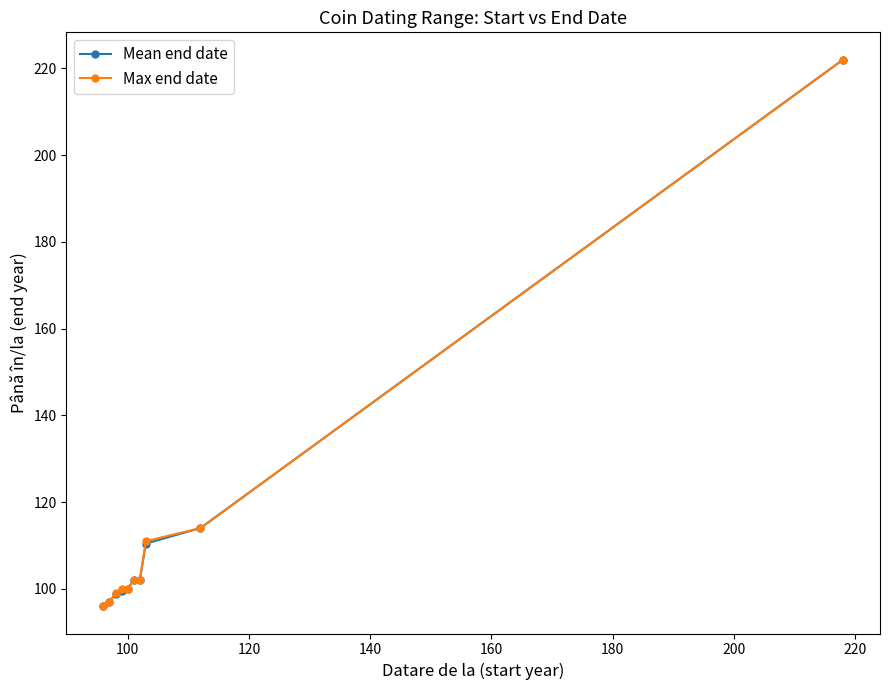

What is the smallest value displayed?

96.0